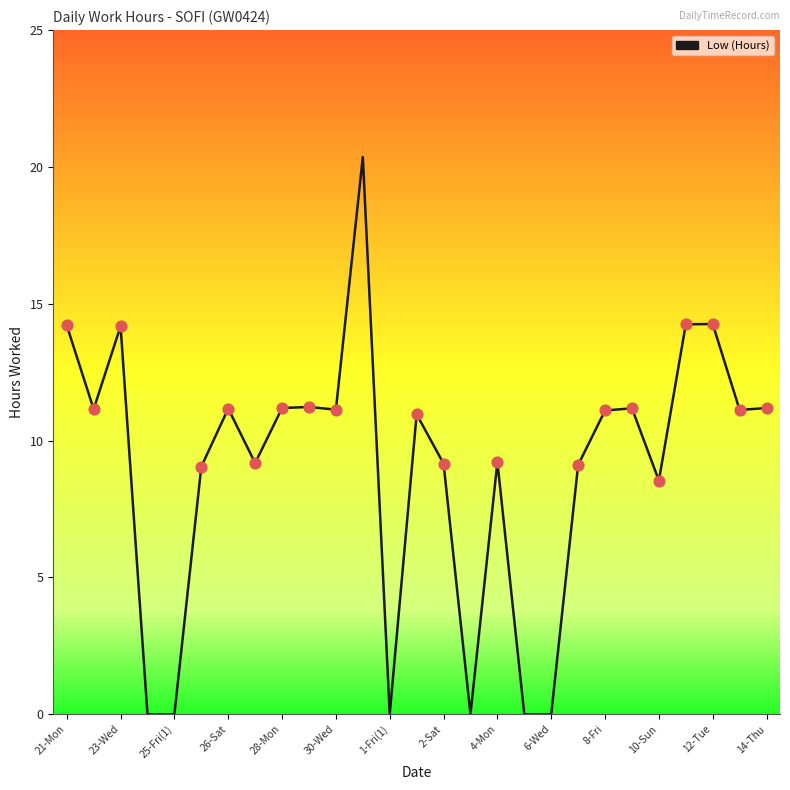

What is the maximum value shown in the chart?

20.4